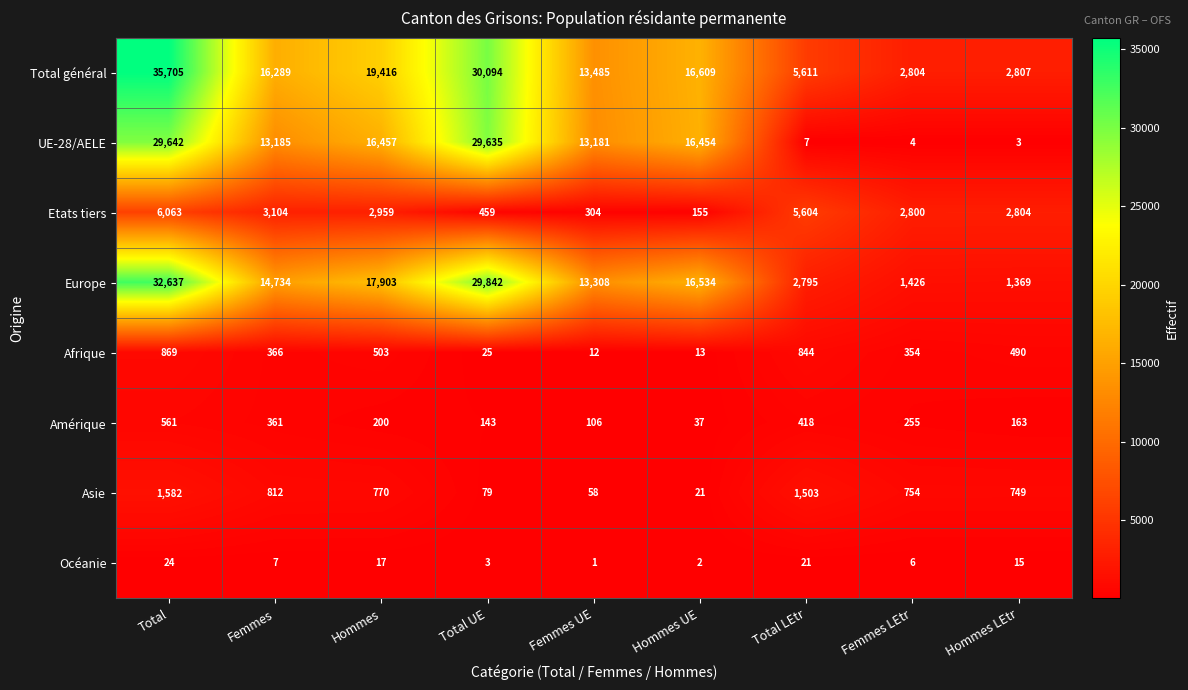

List the series in order of their peak value, lowest first.

Océanie, Amérique, Afrique, Asie, Etats tiers, UE-28/AELE, Europe, Total général